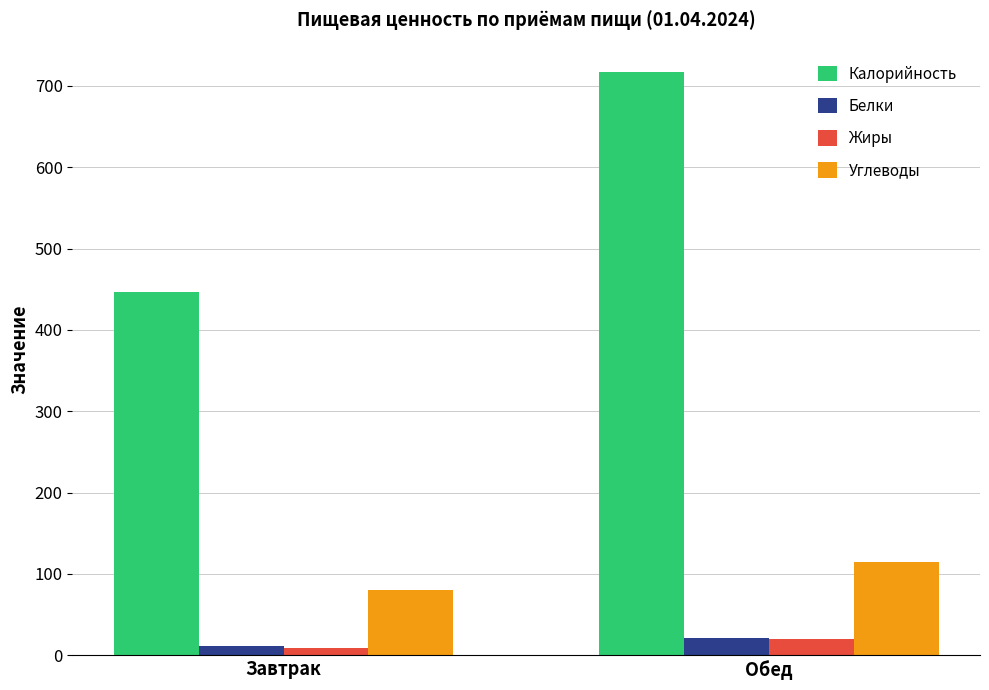

Rank the categories by Жиры value from highest to lowest.

Обед, Завтрак